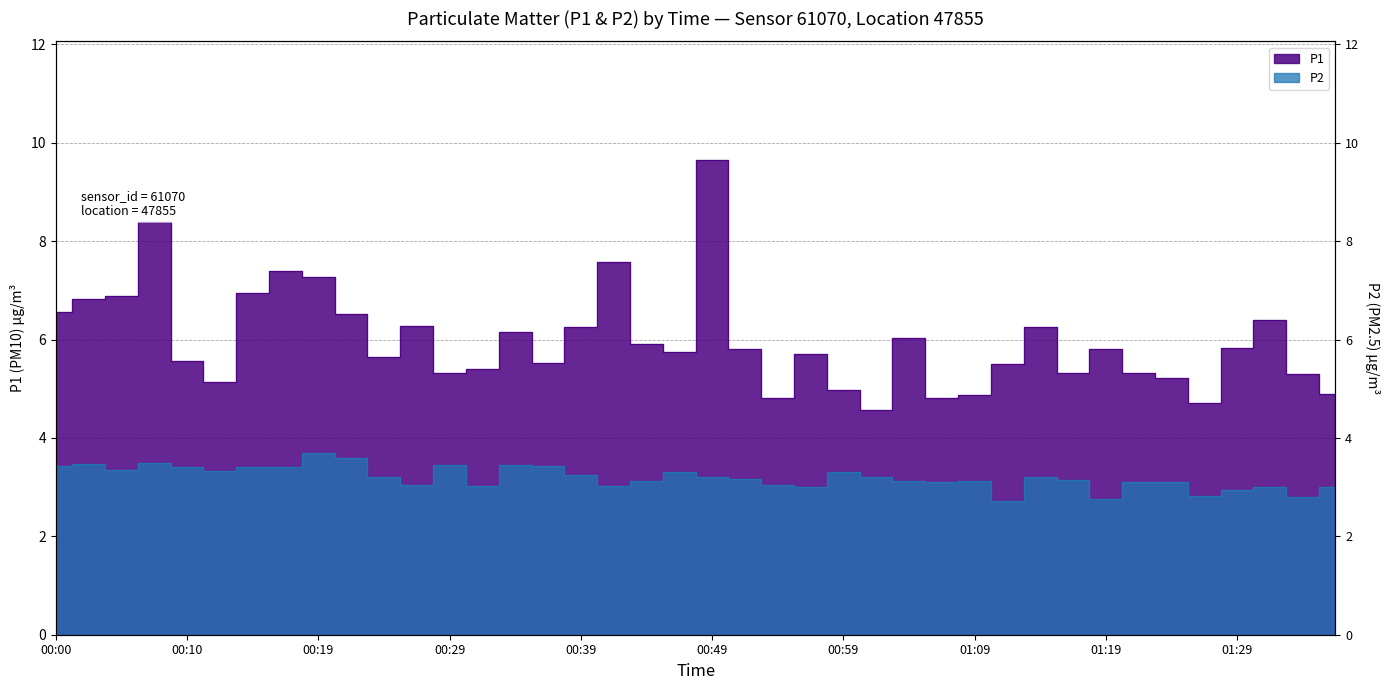

How many values in the P2 series are below 3?

5